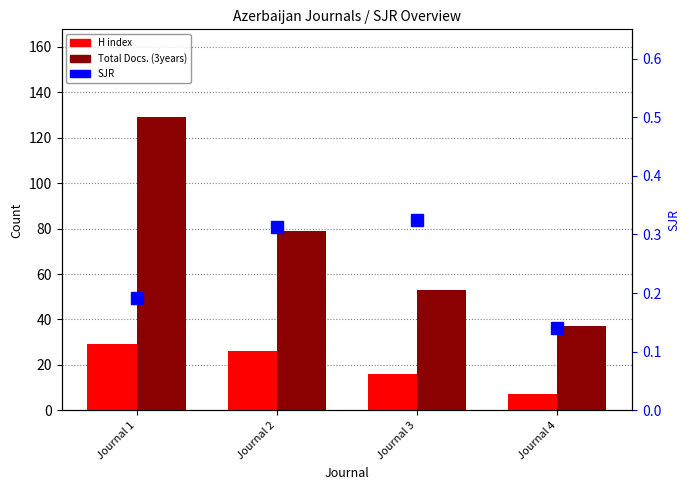

What is the minimum value for Total Docs. (3years)?

37.0